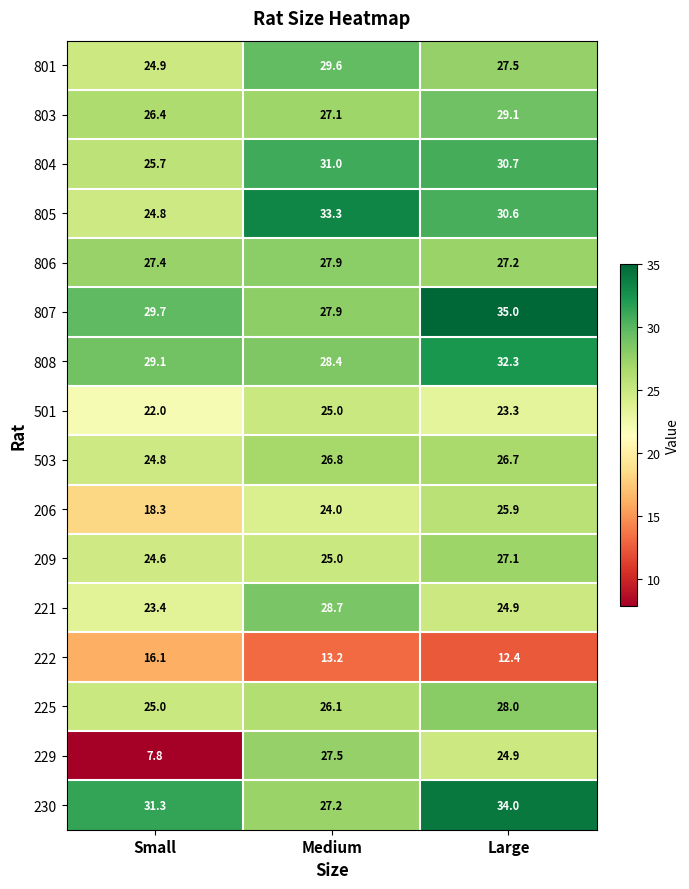

What is the difference between the maximum and minimum values in the 225 series?

3.0